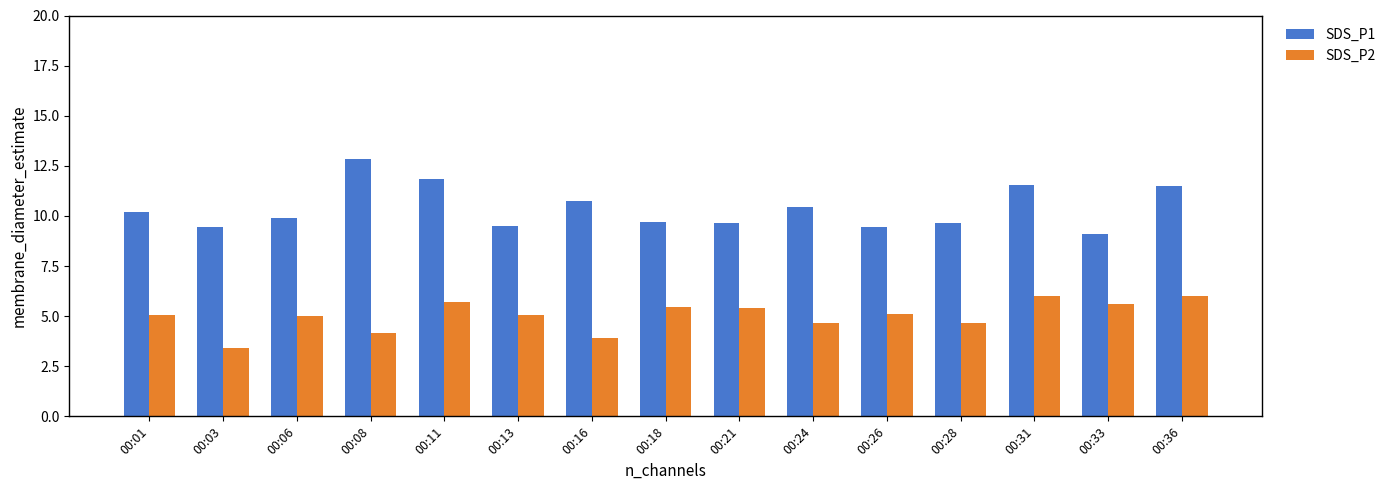

What is the value of the SDS_P2 bar at the 11th from the left?

5.1